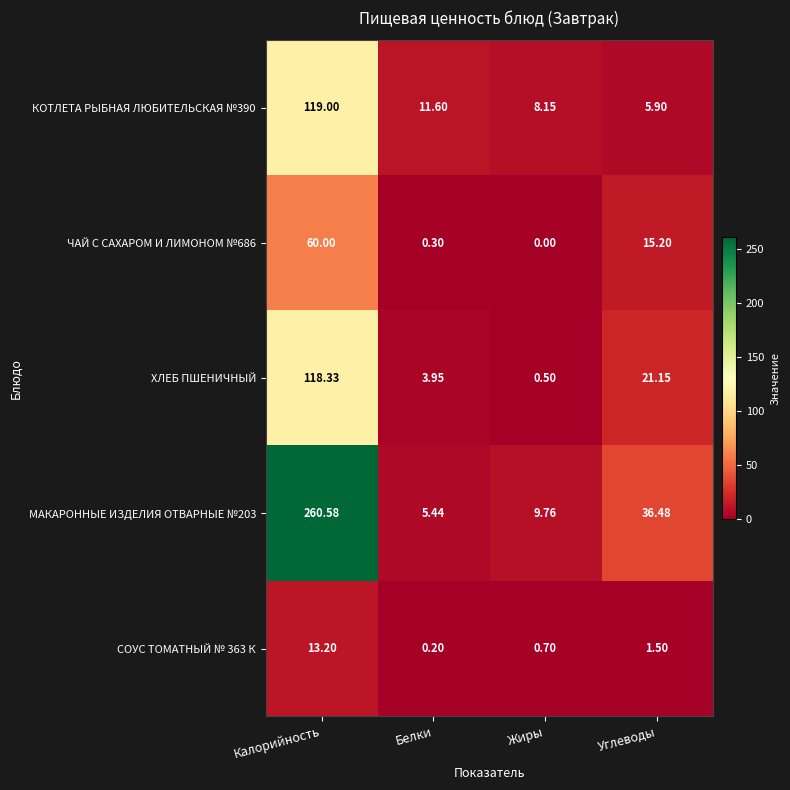

Where is ХЛЕБ ПШЕНИЧНЫЙ nearest to the value 59?

Углеводы